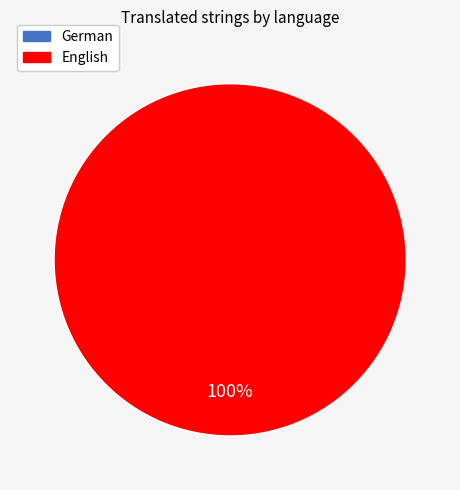

How many slices are in this pie chart?

2